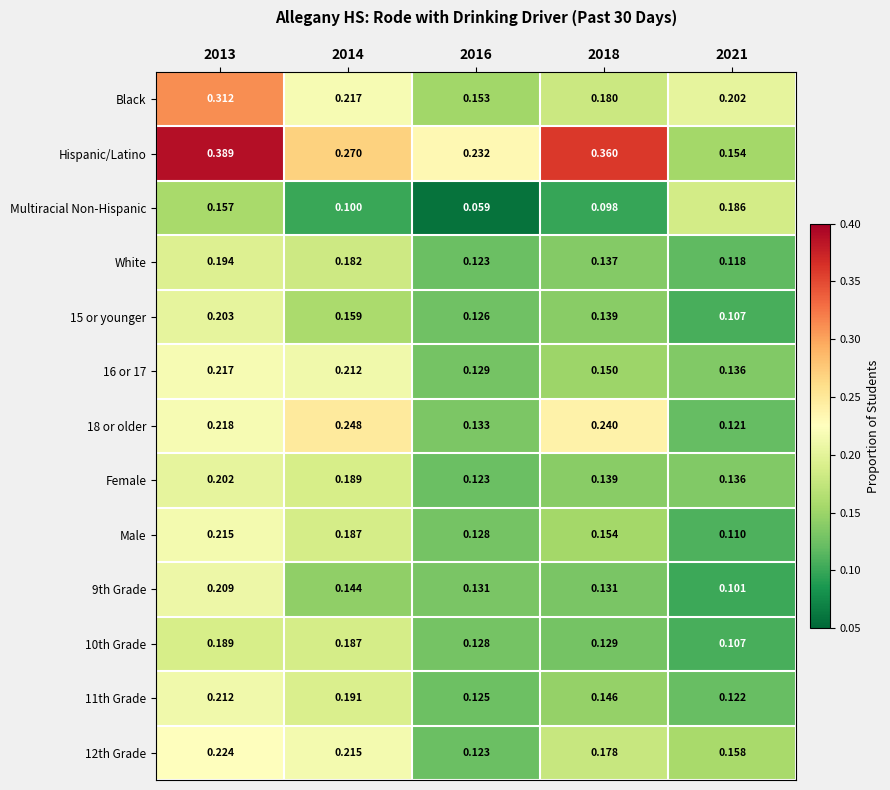

Which series has the largest total across all categories?

Hispanic/Latino